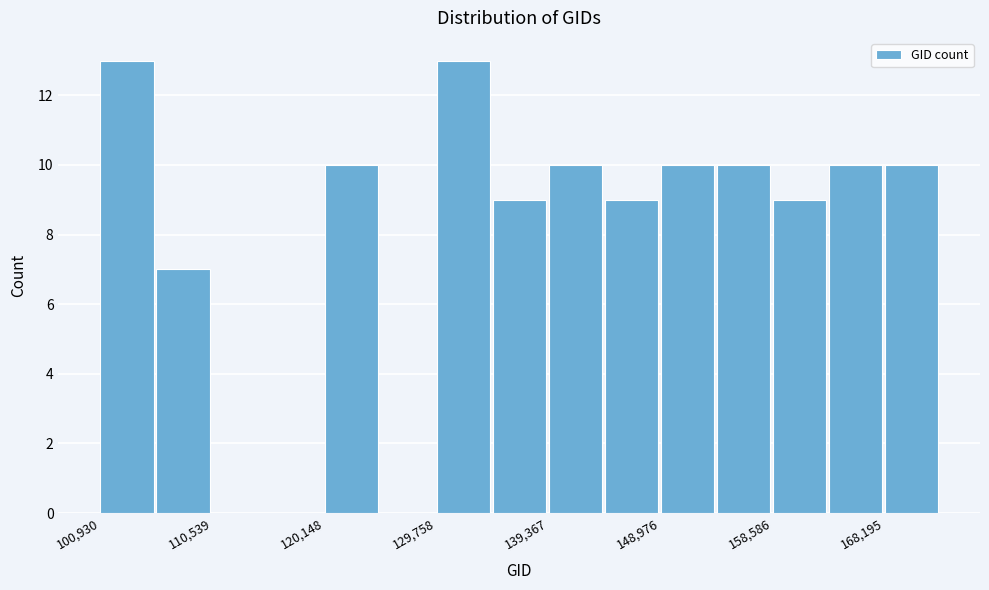

Reading left to right, list every bar in this chart as the range it spans on the x-axis followed by its height. Neither the bar edges nor the heights are printed on the chart, so give them approximately, as read against the axes.

101000 to 106000: 13
106000 to 111000: 7
111000 to 115000: 0
115000 to 120000: 0
120000 to 125000: 10
125000 to 130000: 0
130000 to 135000: 13
135000 to 139000: 9
139000 to 144000: 10
144000 to 149000: 9
149000 to 154000: 10
154000 to 159000: 10
159000 to 163000: 9
163000 to 168000: 10
168000 to 173000: 10